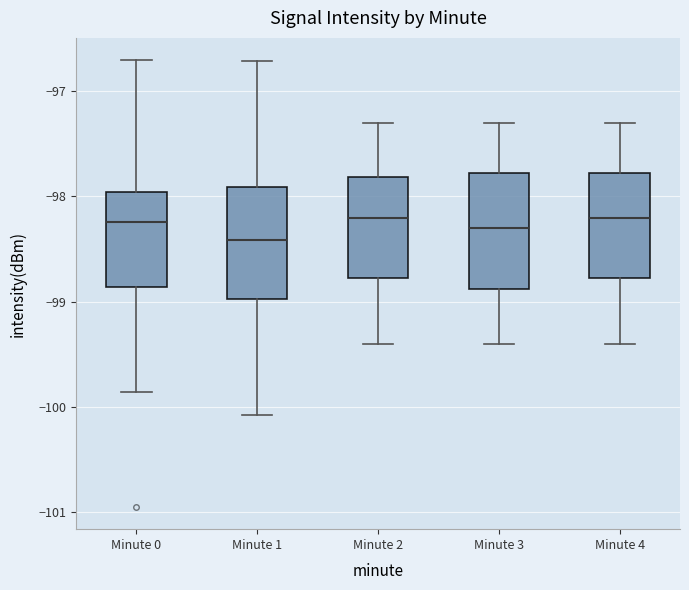

Reading left to right, transcribe this box plot: for each box, give where its median line is, the range the box spans, and where its two whiskers end, as read against the y-axis. The values are not printed on the chart, so give them approximately, as read against the axis.

Minute 0: median -98.2, box -98.9 to -98.0, whiskers -99.9 to -96.7
Minute 1: median -98.4, box -99.0 to -97.9, whiskers -100.1 to -96.7
Minute 2: median -98.2, box -98.8 to -97.8, whiskers -99.4 to -97.3
Minute 3: median -98.3, box -98.9 to -97.8, whiskers -99.4 to -97.3
Minute 4: median -98.2, box -98.8 to -97.8, whiskers -99.4 to -97.3